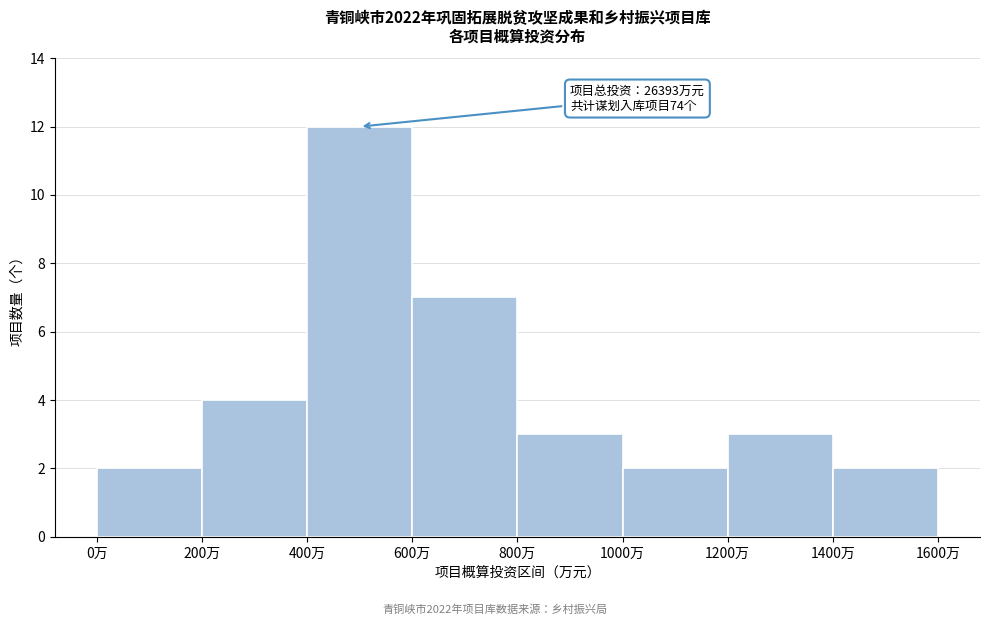

Over which range of the x-axis is the bar tallest?

400 to 600